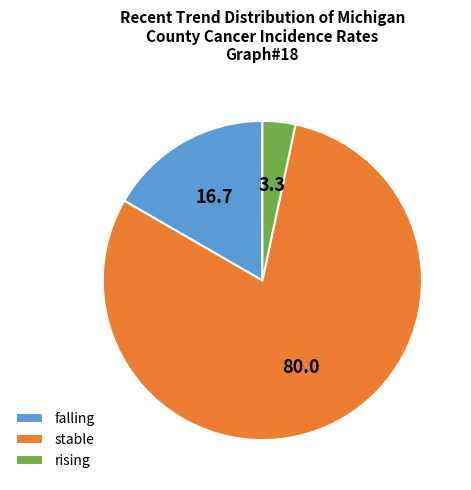

Do stable and falling together represent more than half of the pie?

Yes